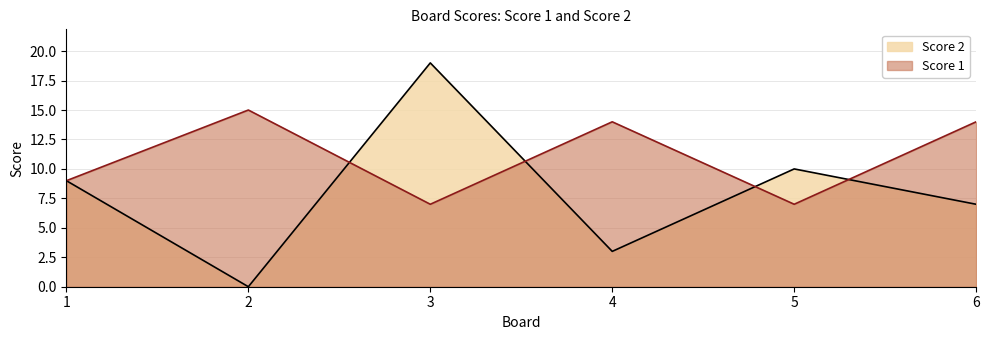

What is the sum of the Score 1 values at 6 and 5?

21